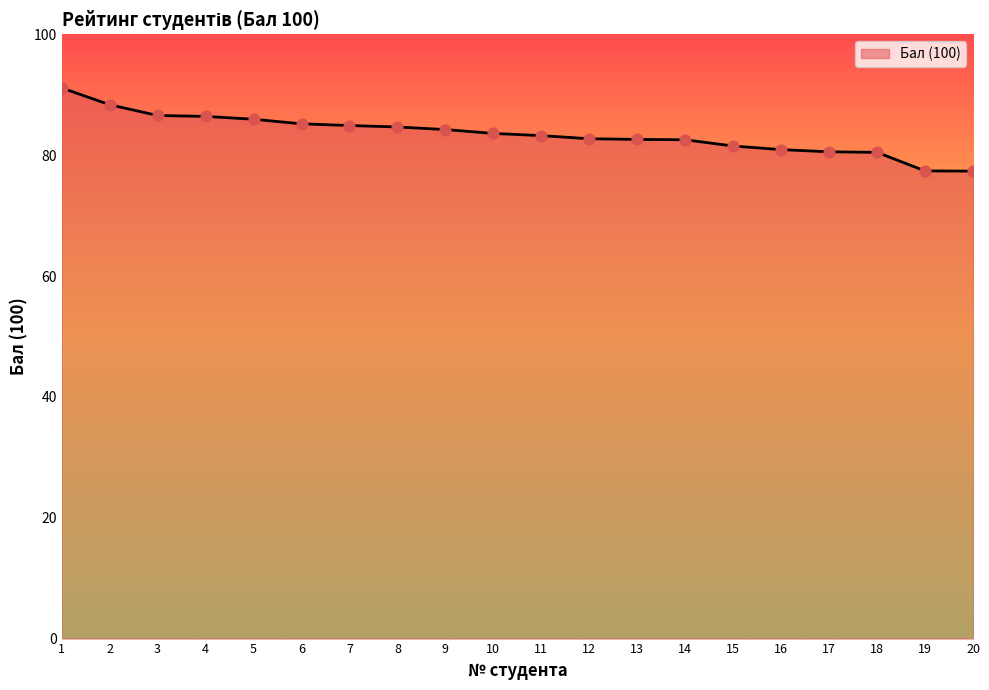

What is the change in value from 5 to 13?

-3.3